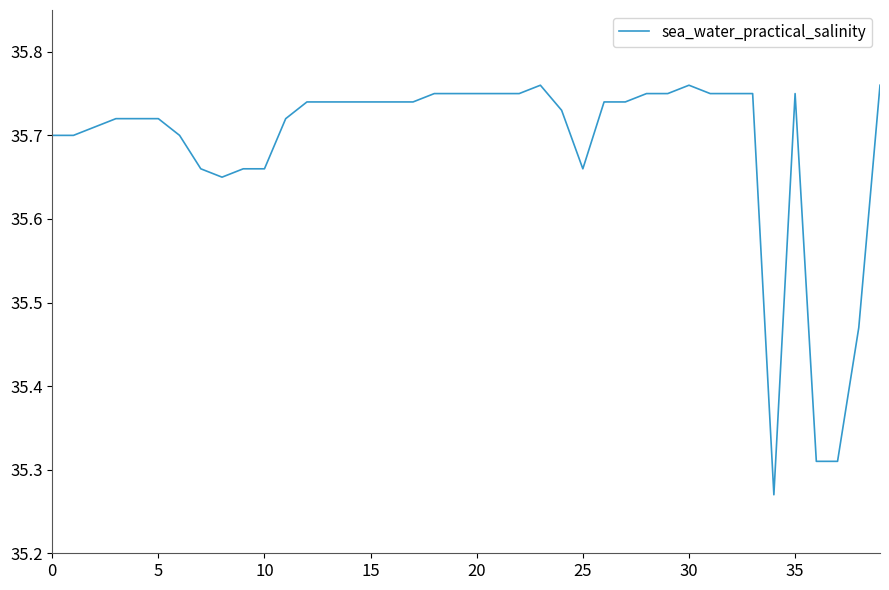

What is the difference between the second highest and second lowest values?

0.4